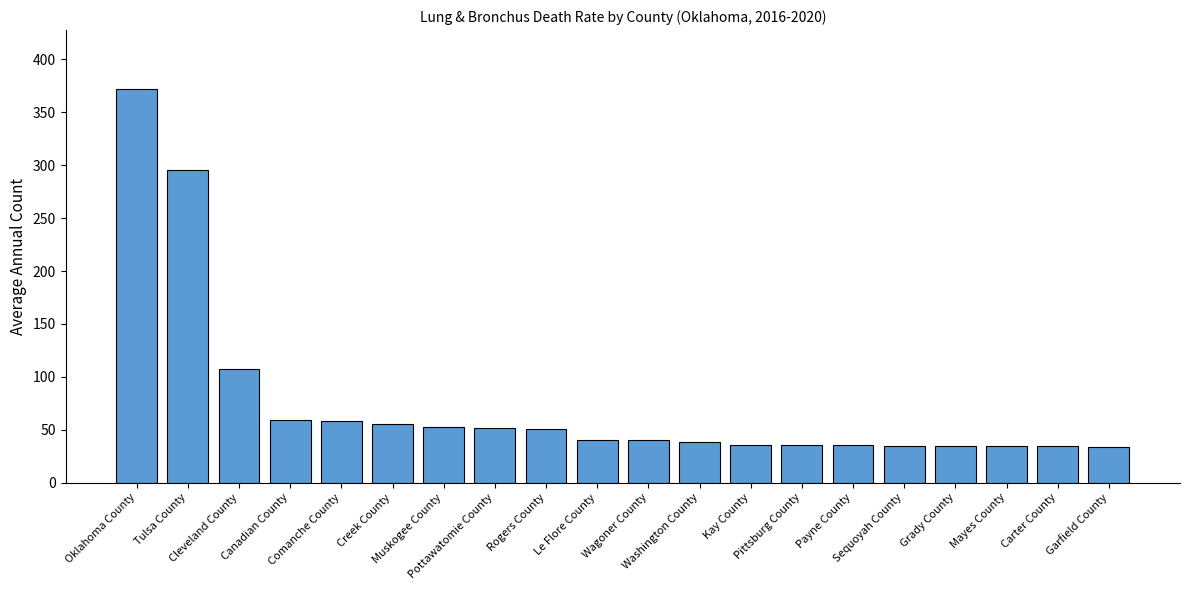

Does the chart contain stacked bars?

No